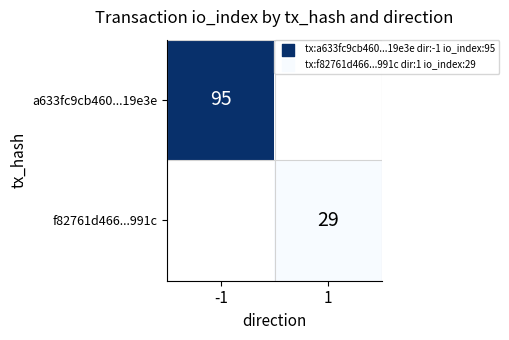

What is the greatest value displayed?

95.0